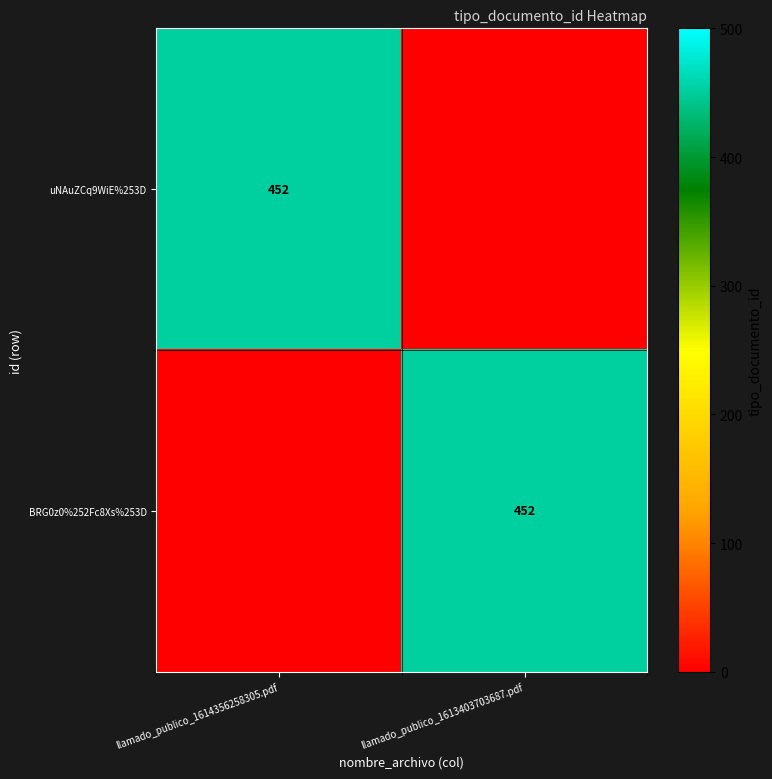

Is it true that uNAuZCq9WiE%253D equals 693 at llamado_publico_1614356258305.pdf?

False